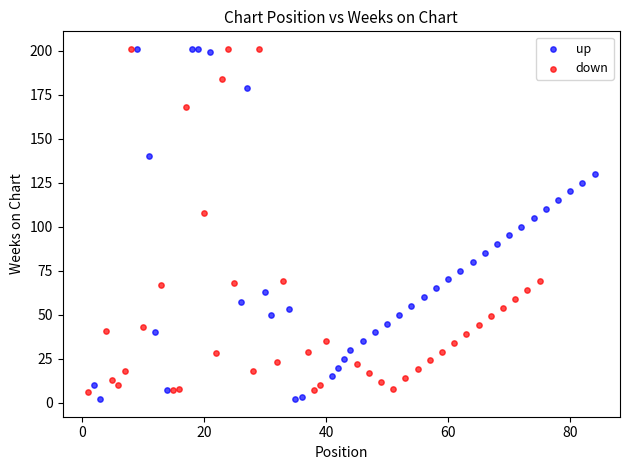

Which series has the largest Y range (max minus min)?

up